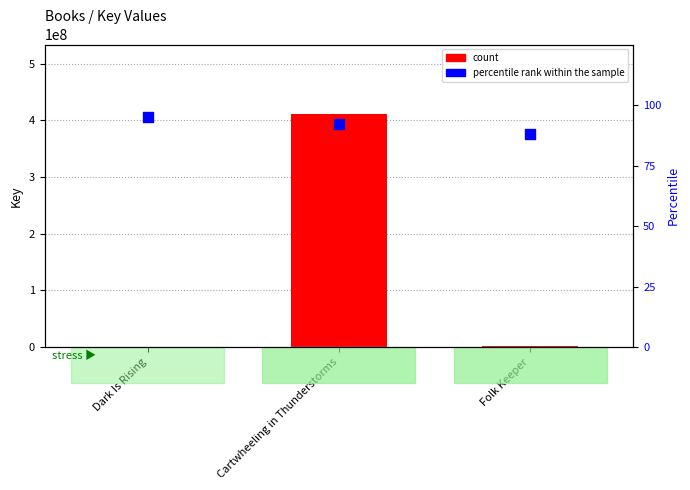

What is the total value across all series at Dark Is Rising?

6343